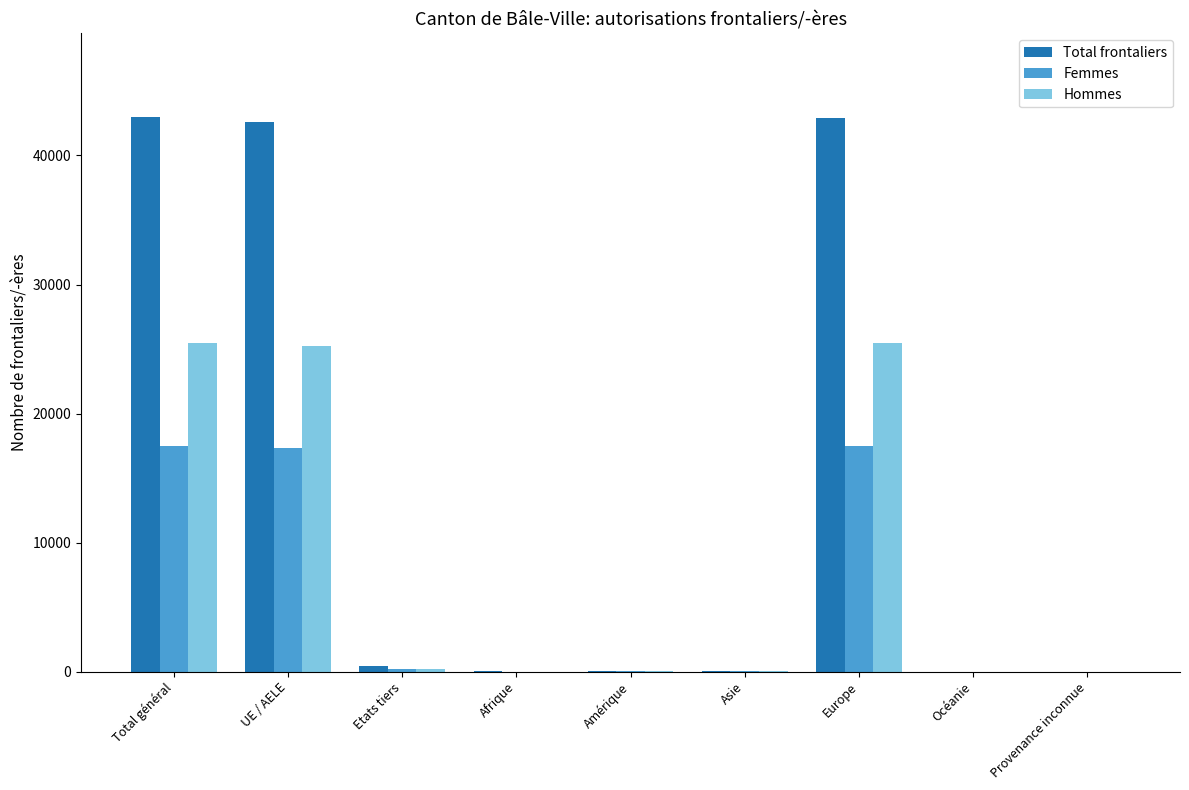

Where does the Total frontaliers series first go above 53?

Total général